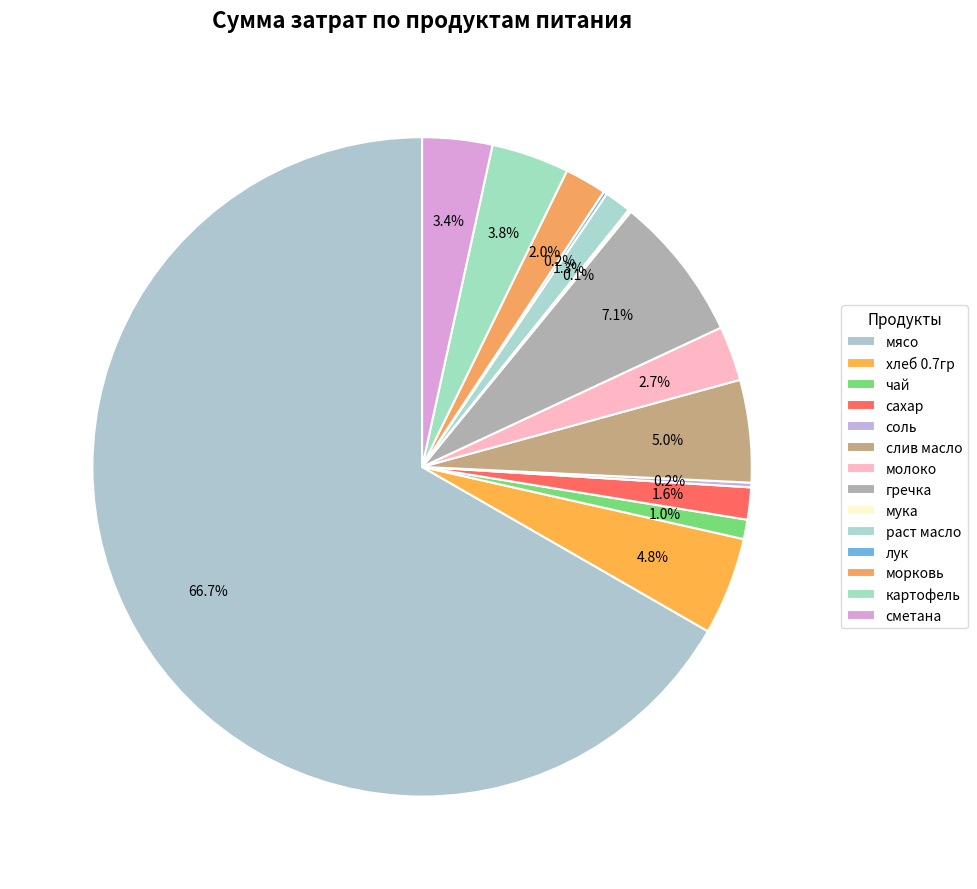

To the nearest percent, what portion does хлеб 0.7гр represent?

5%